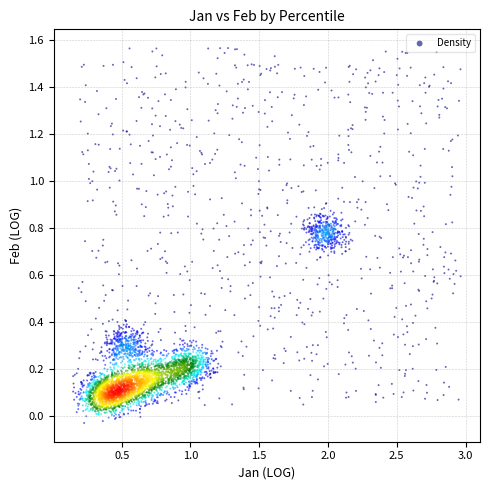

What is the range of X values (max minus min)?

2.8